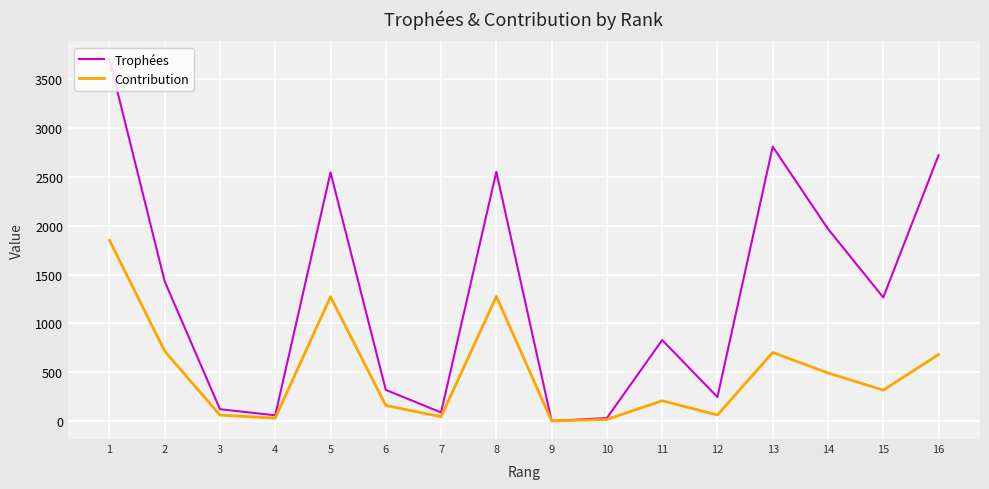

How many lines are shown in the chart?

2